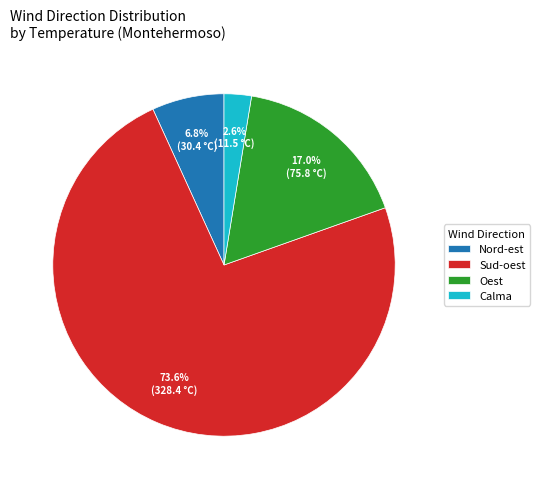

Which category has the biggest portion of the pie?

Sud-oest